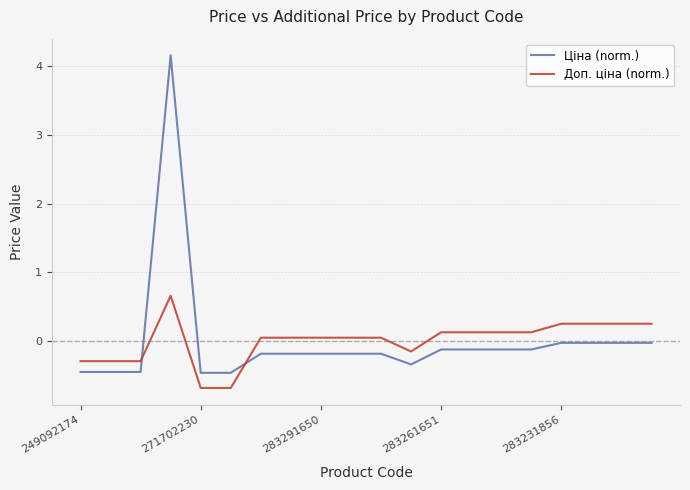

How many times do Ціна (norm.) and Доп. ціна (norm.) cross each other?

2